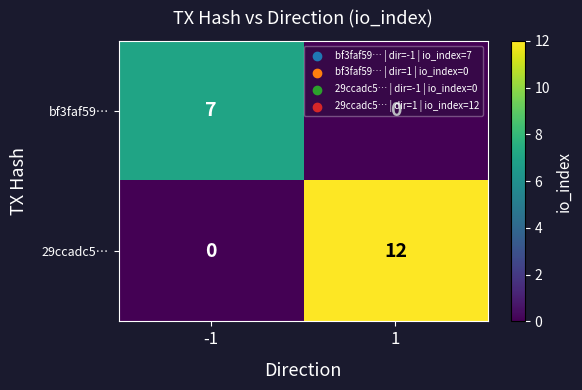

Which series changed the most between -1 and 1?

29ccadc5…